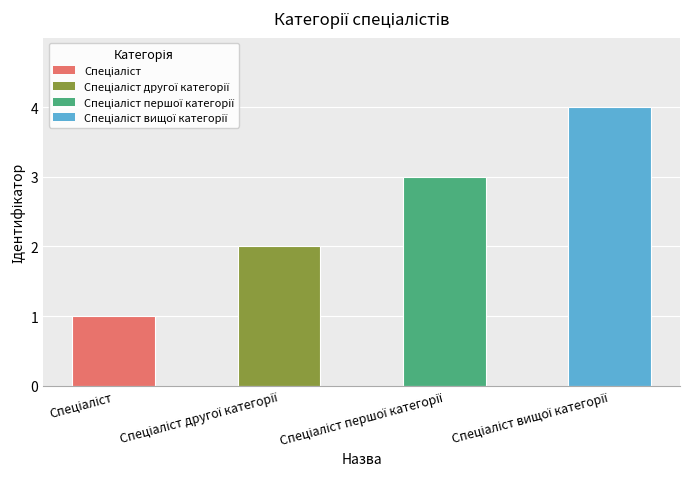

What is the maximum value shown in the chart?

4